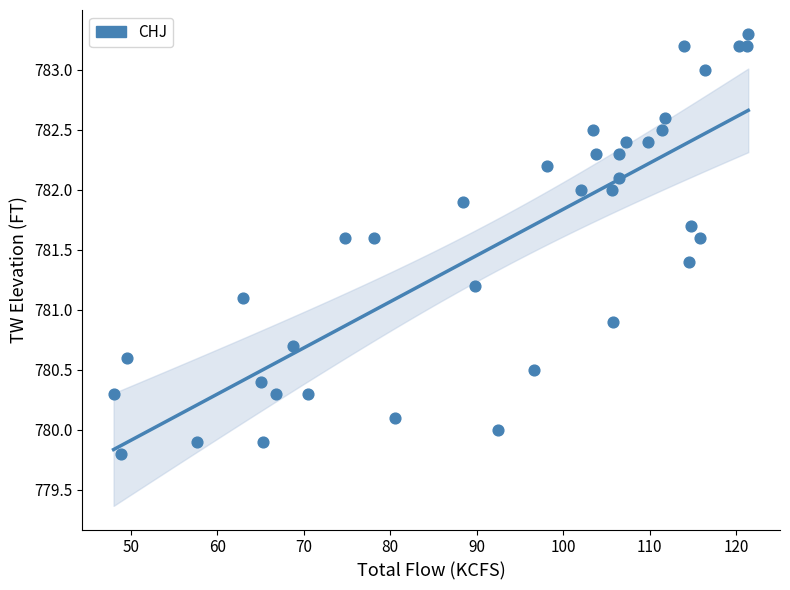

What is the range of X values (max minus min)?

73.4